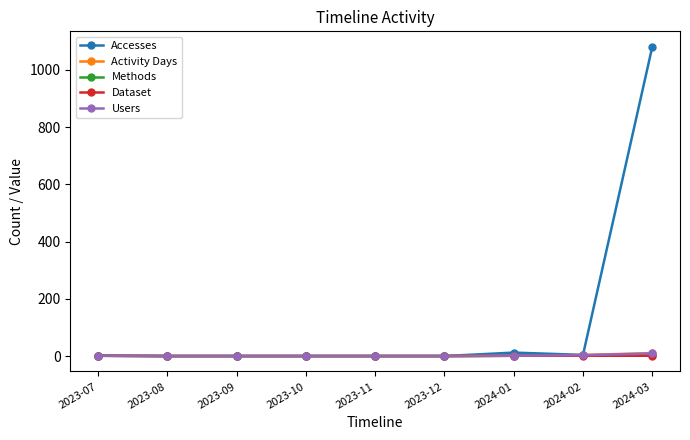

The value of Dataset at 2023-12 is 0. True or false?

True